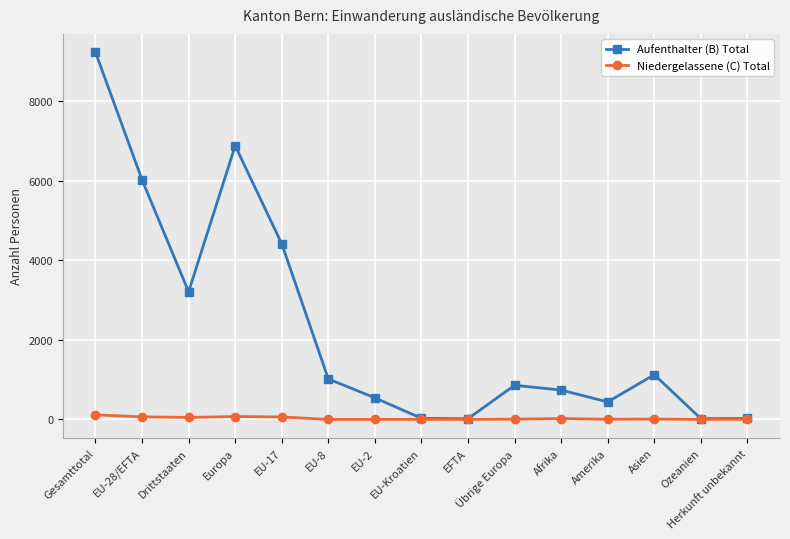

What is the difference between the maximum and minimum values in the Aufenthalter (B) Total series?

9219